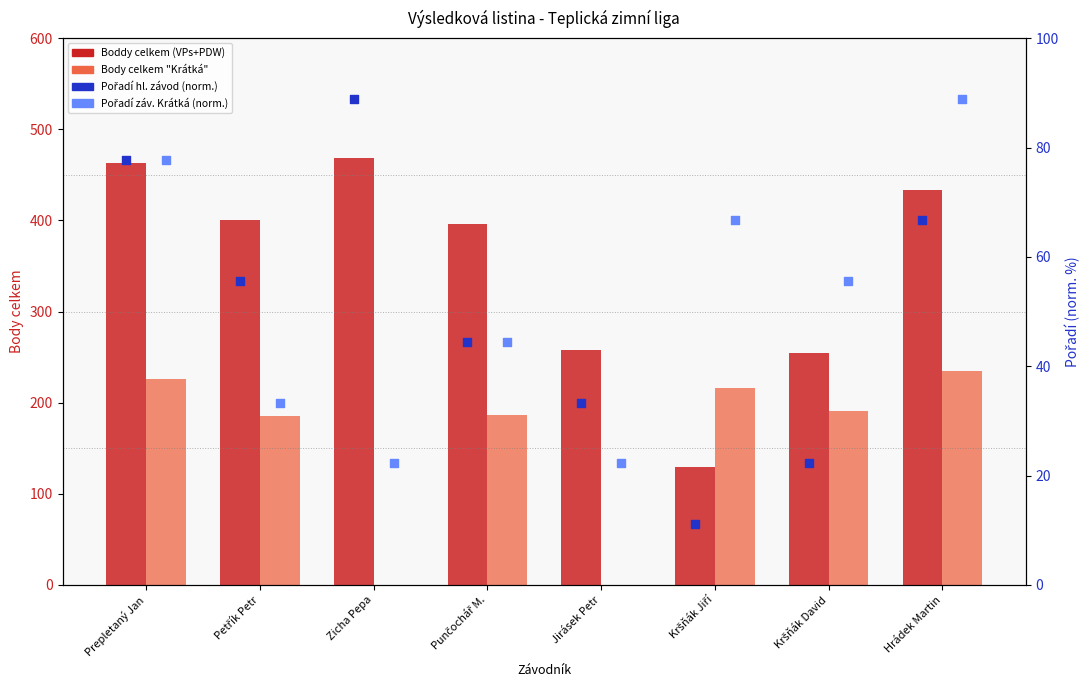

Is the value of Boddy celkem (VPs+PDW) at Zicha Pepa greater than the value of Pořadí záv. Krátká (norm.) at Prepletaný Jan?

Yes